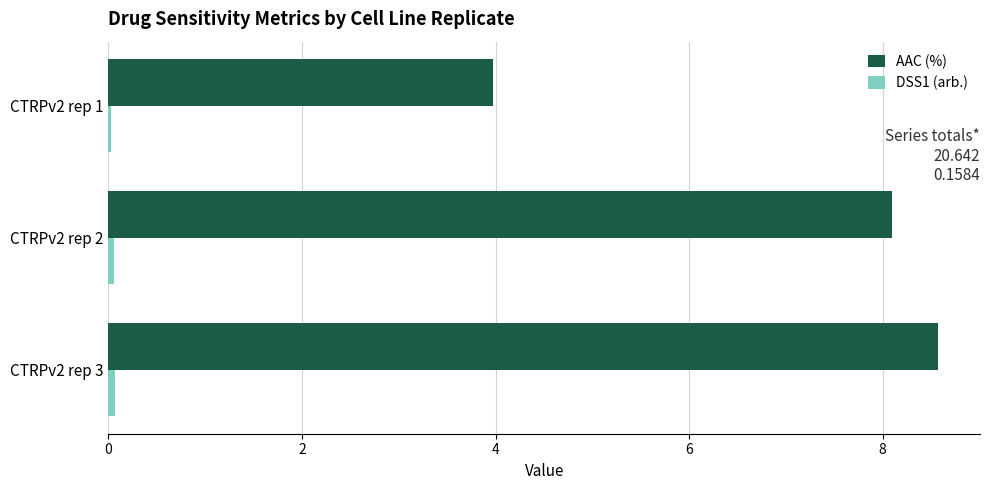

True or false: AAC (%) has a value of 4.0 at CTRPv2 rep 1.

True